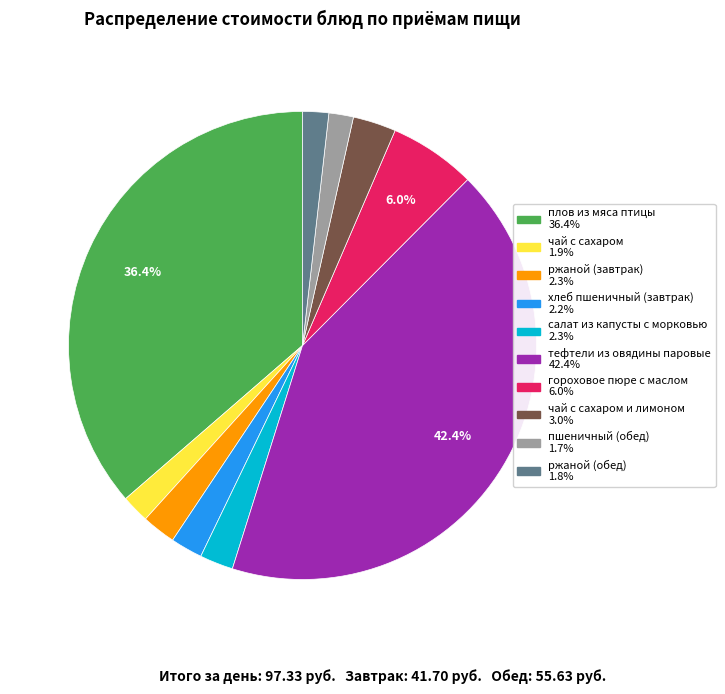

Does any single category account for the majority?

No